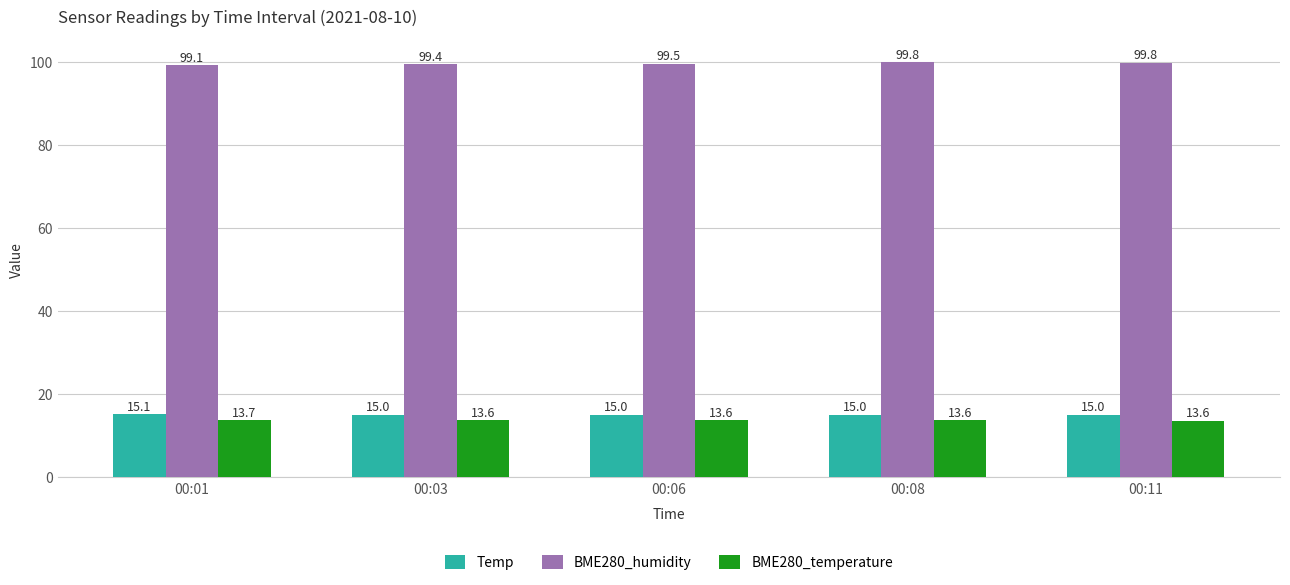

True or false: BME280_humidity has a value of 99.8 at 00:08.

True